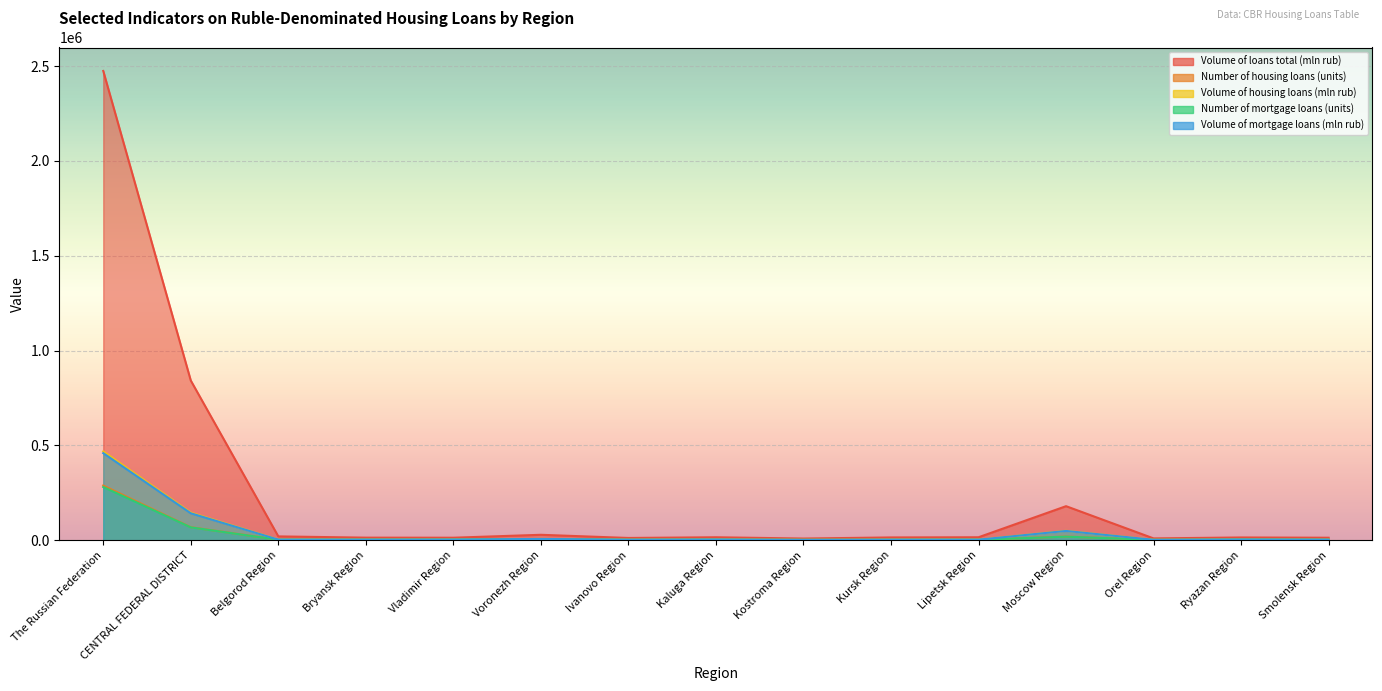

Between Kursk Region and Smolensk Region, which series saw the biggest shift?

Volume of loans total (mln rub)